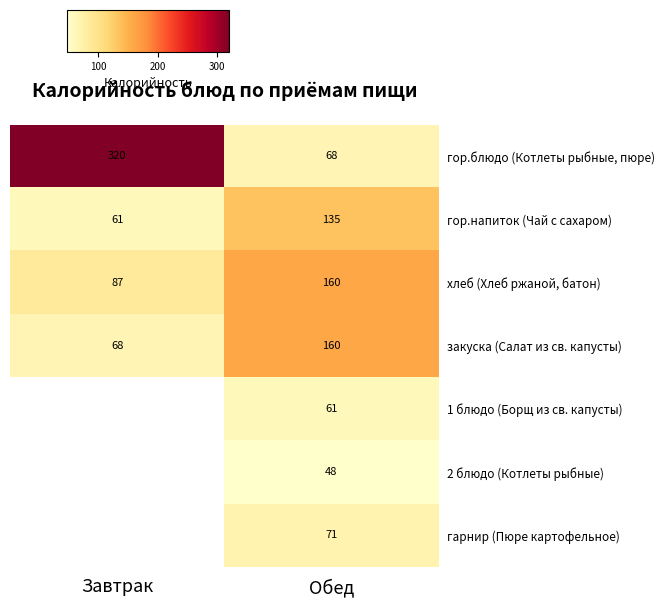

Rank the categories by гор.блюдо (Котлеты рыбные, пюре) value from lowest to highest.

Обед, Завтрак